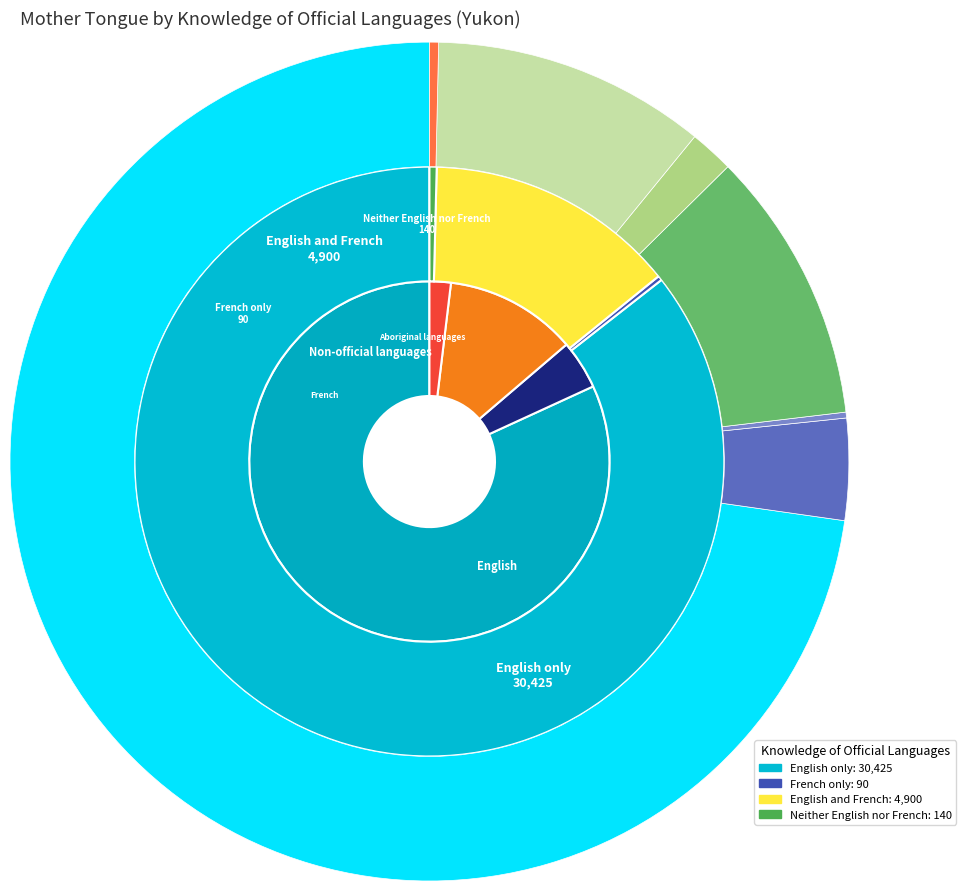

What is the total percentage of Aboriginal languages and Blackfoot?

1.1%